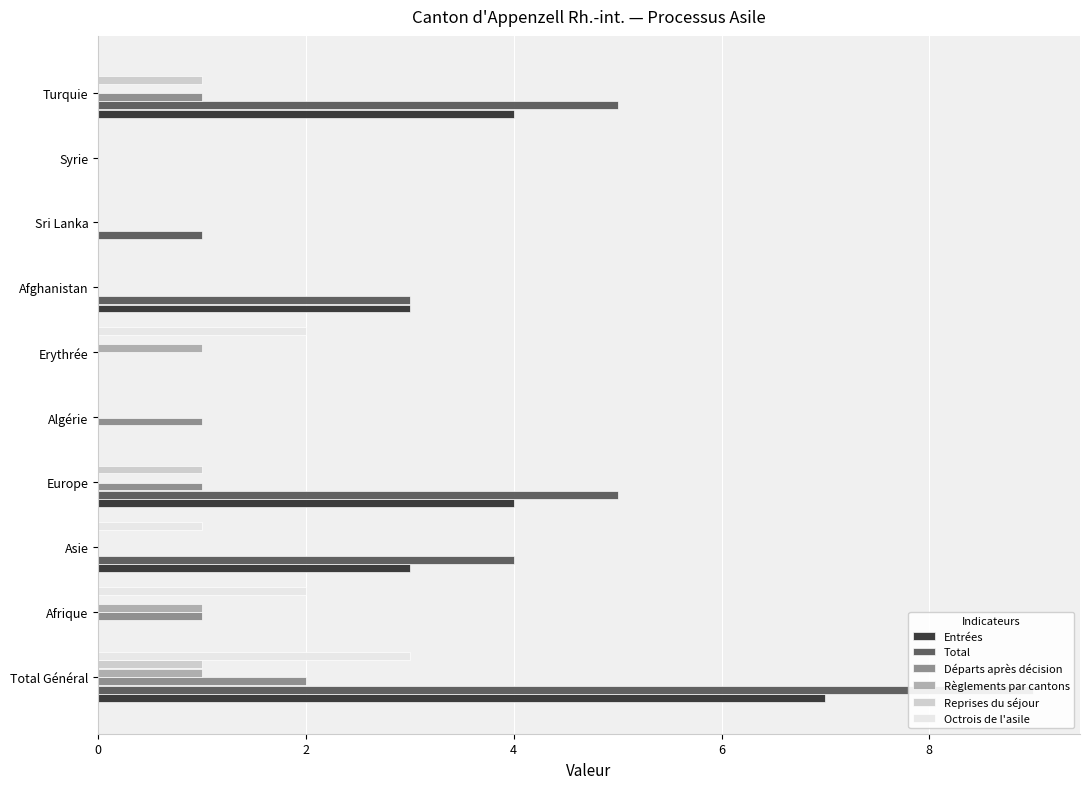

Reading right to left, what are all the values shown in this chart?

Entrées: 4	0	0	3	0	0	4	3	0	7
Total: 5	0	1	3	0	0	5	4	0	9
Départs après décision: 1	0	0	0	0	1	1	0	1	2
Règlements par cantons: 0	0	0	0	1	0	0	0	1	1
Reprises du séjour: 1	0	0	0	0	0	1	0	0	1
Octrois de l'asile: 0	0	0	0	2	0	0	1	2	3